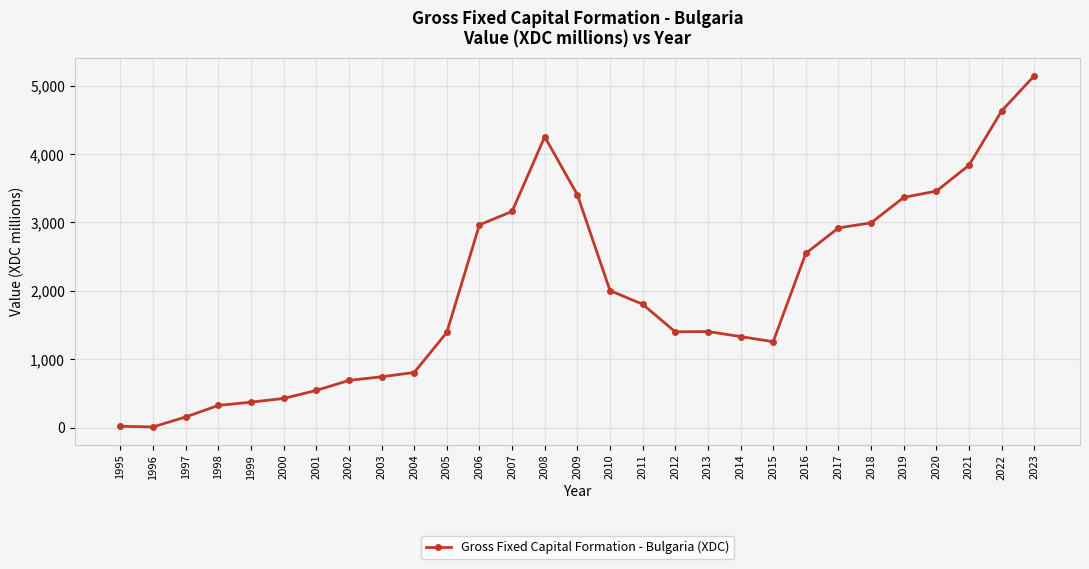

Which category has the highest value across all series?

2023